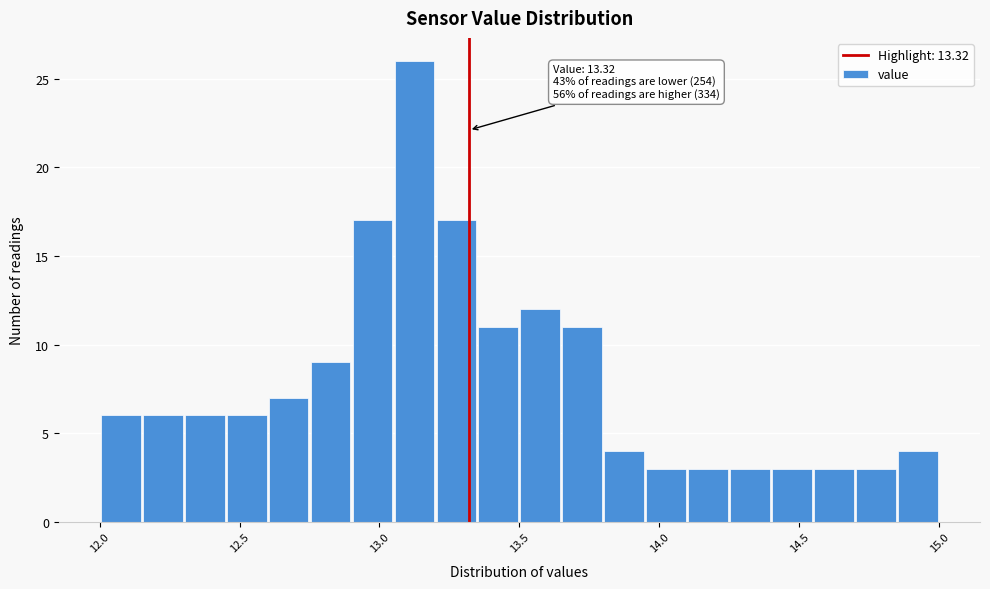

Read against the x-axis, roughly where is the centre of the tallest bar?

13.15